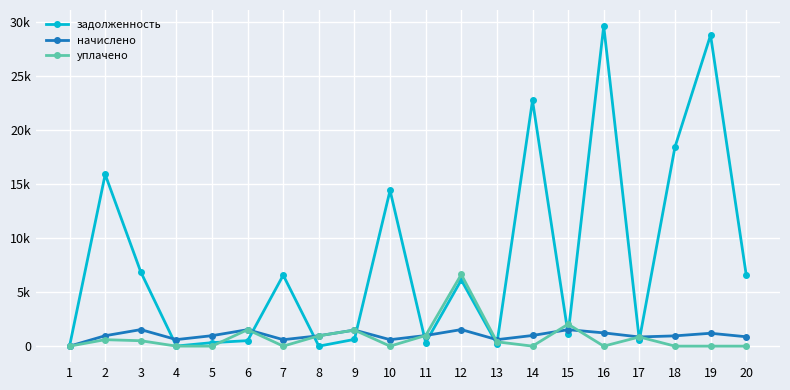

Does the chart display data point markers on the line(s)?

Yes